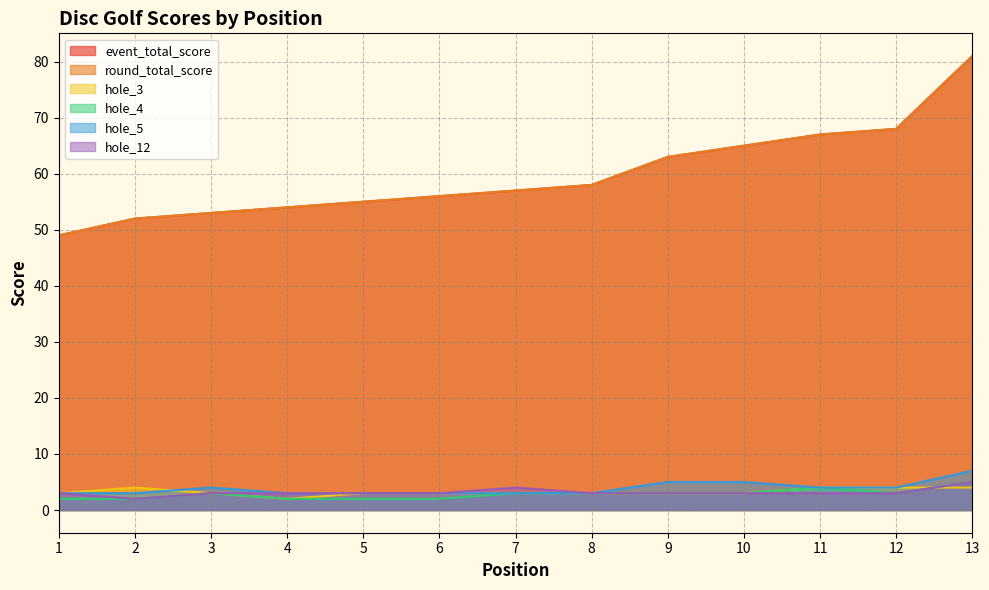

What is the spread (max minus min) of values at 5?

53